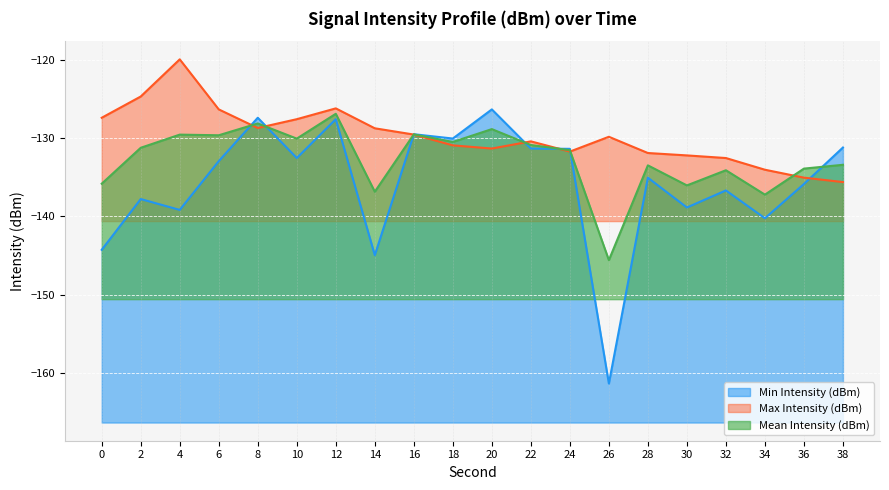

At which category does Max Intensity (dBm) reach its first local peak?

4